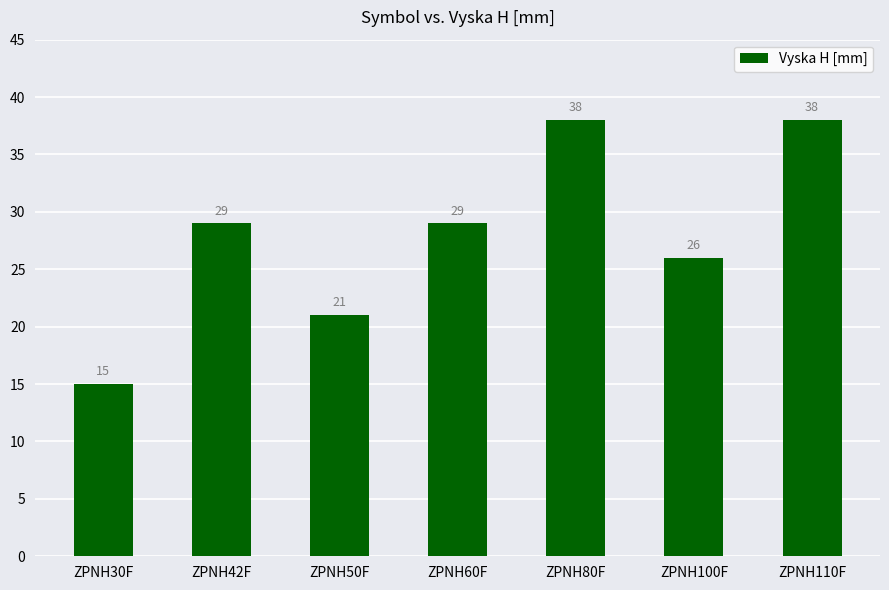

What is the value of the 6th bar from the left?

26